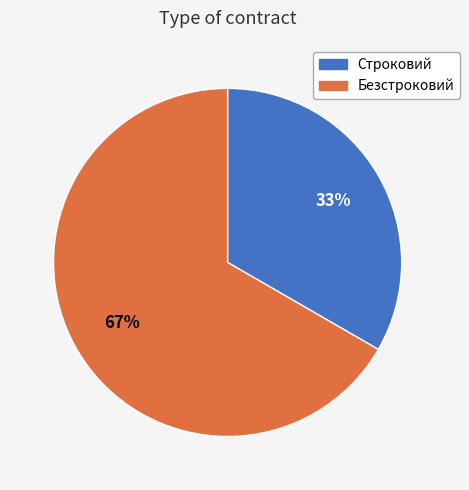

Count the number of slices in the pie.

2